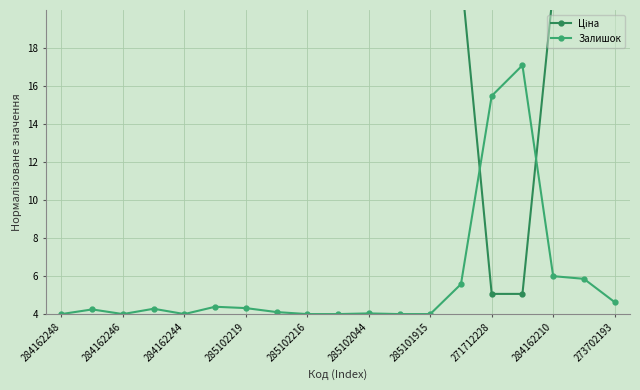

What is the minimum value for Ціна?

5.1